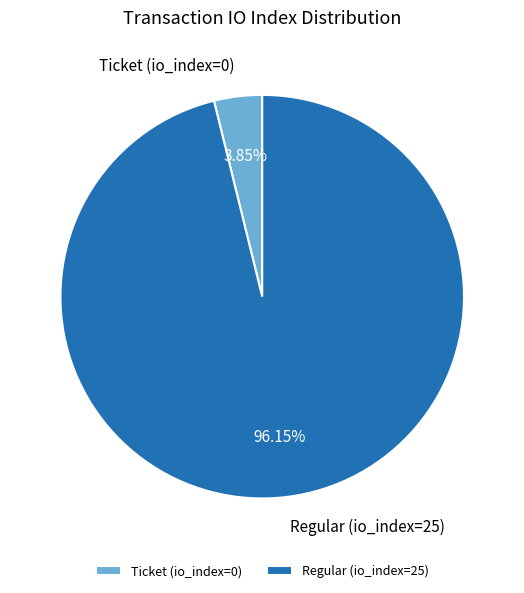

Count the number of slices in the pie.

2